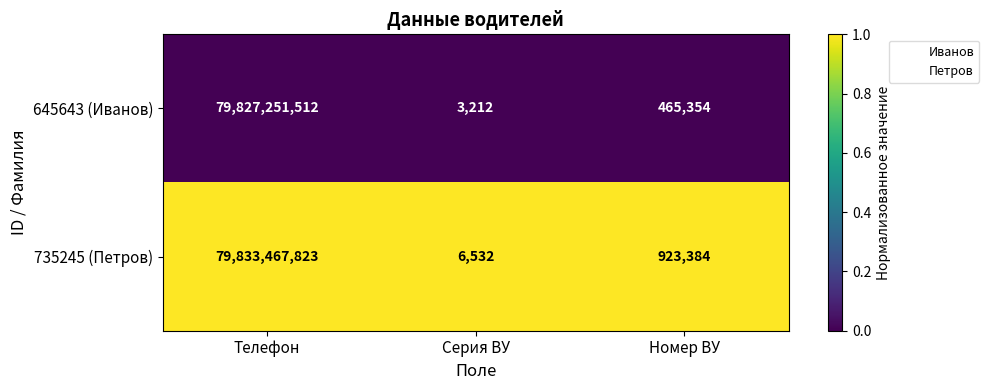

What is the sum of the 645643 (Иванов) values at Телефон and Серия ВУ?

79827254724